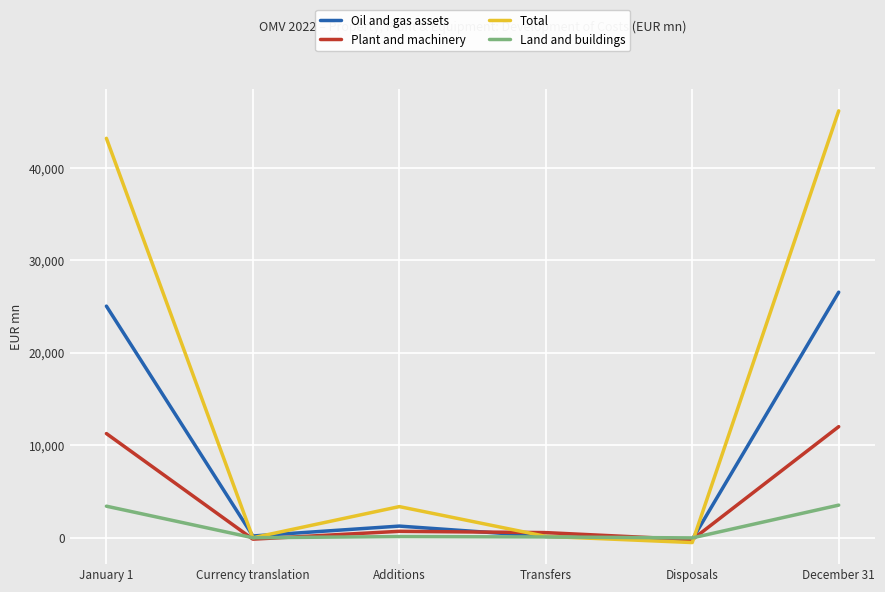

Is this an area chart (filled region under the line)?

No